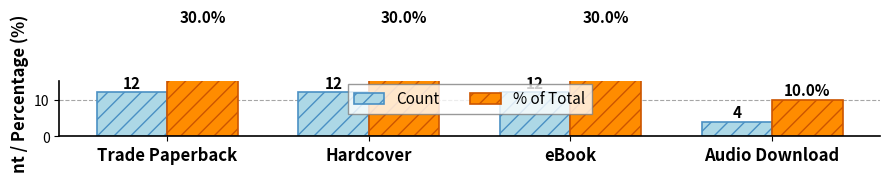

What is the sum of the % of Total values at Hardcover and Trade Paperback?

60